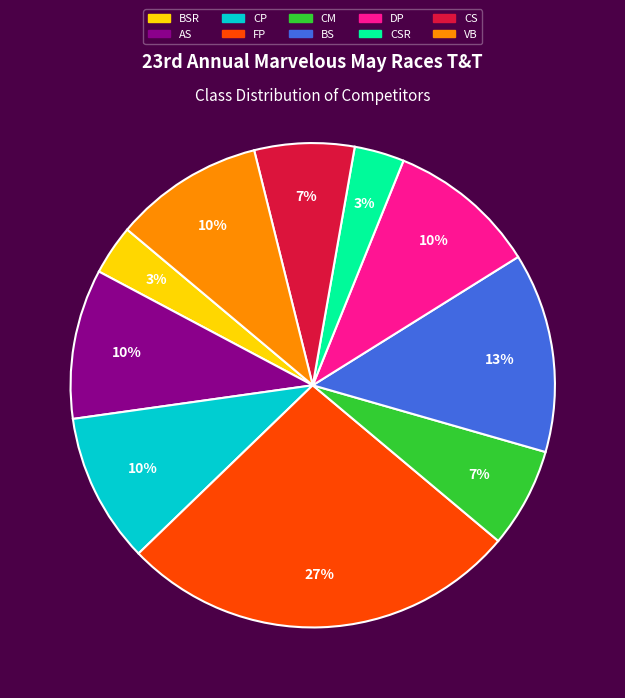

How many slices are in this pie chart?

10